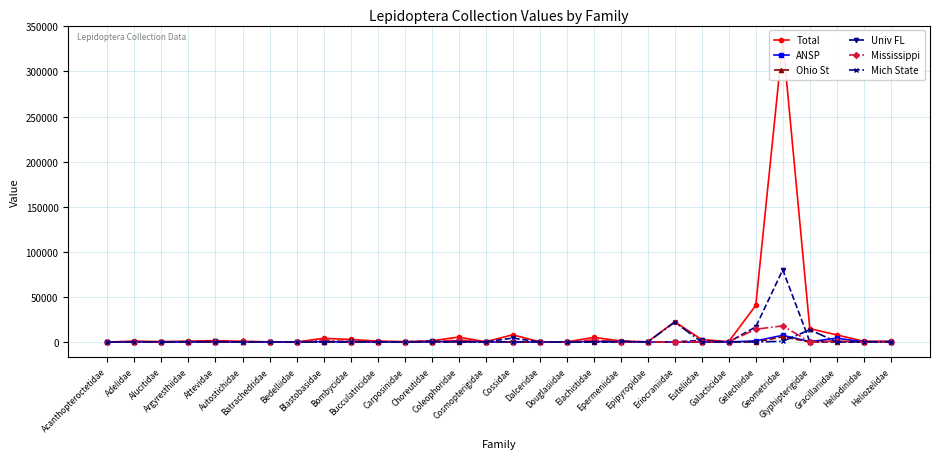

True or false: Total has a value of 542.1 at Argyresthiidae.

False